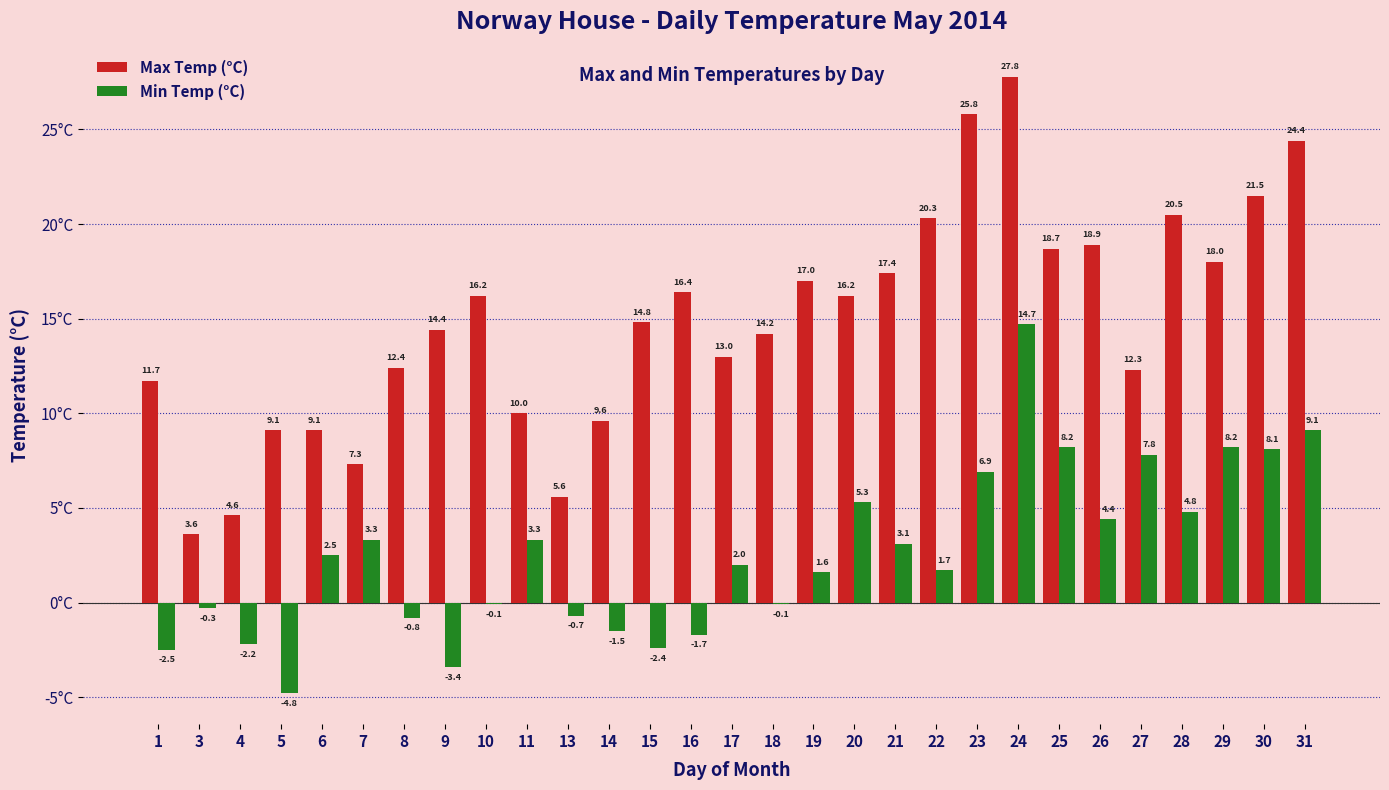

Which series changed the most between 3 and 5?

Max Temp (°C)